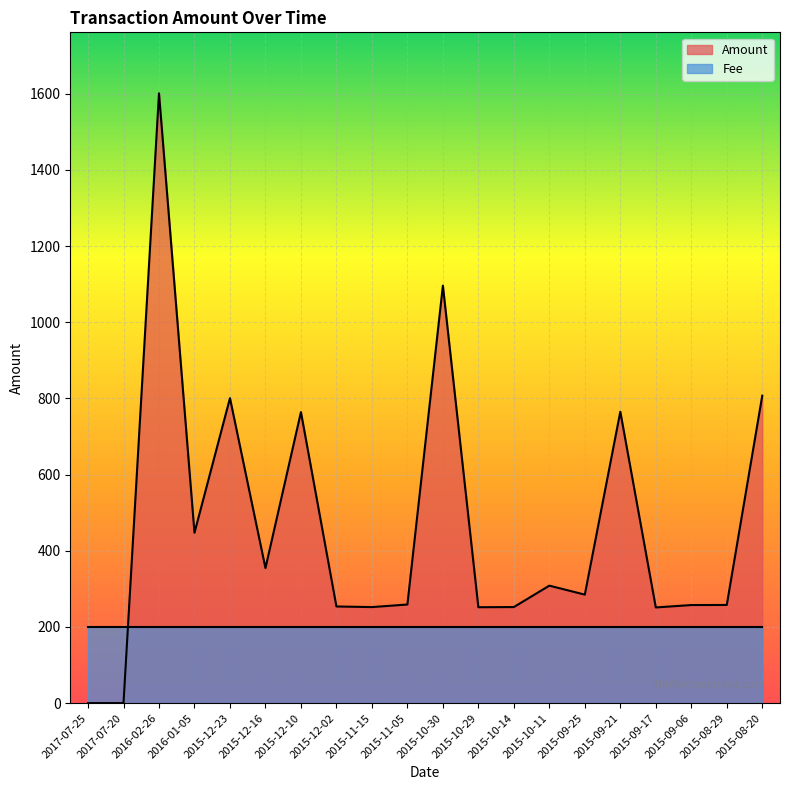

List the labels in order of value, smallest first.

2017-07-25, 2017-07-20, 2015-09-17, 2015-10-29, 2015-11-15, 2015-10-14, 2015-12-02, 2015-09-06, 2015-08-29, 2015-11-05, 2015-09-25, 2015-10-11, 2015-12-16, 2016-01-05, 2015-12-10, 2015-09-21, 2015-12-23, 2015-08-20, 2015-10-30, 2016-02-26